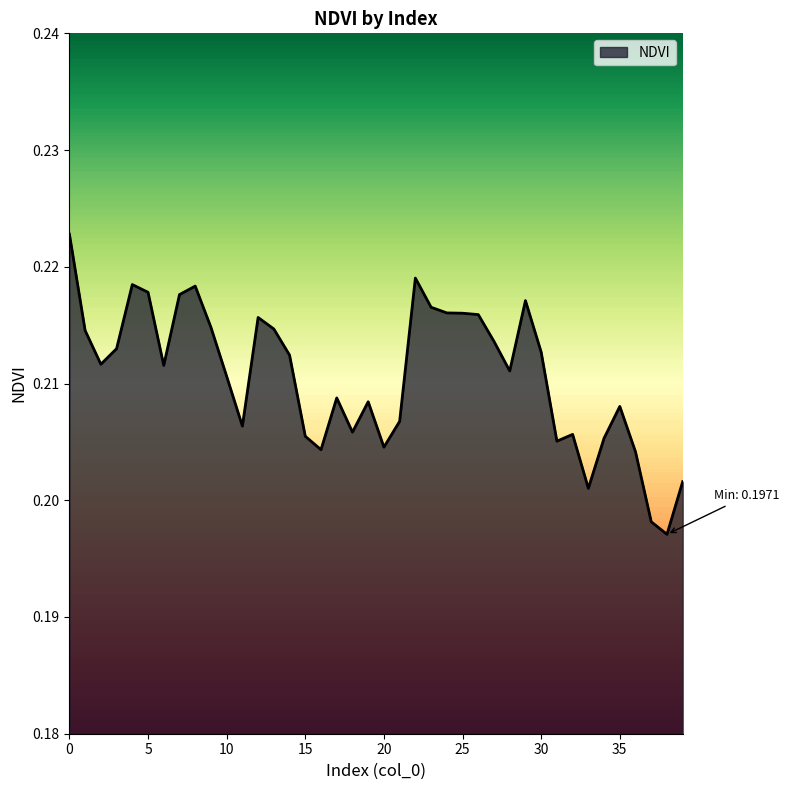

Reading right to left, transcribe all the data shown in this chart.

39=0.2	38=0.2	37=0.2	36=0.2	35=0.2	34=0.2	33=0.2	32=0.2	31=0.2	30=0.2	29=0.2	28=0.2	27=0.2	26=0.2	25=0.2	24=0.2	23=0.2	22=0.2	21=0.2	20=0.2	19=0.2	18=0.2	17=0.2	16=0.2	15=0.2	14=0.2	13=0.2	12=0.2	11=0.2	10=0.2	9=0.2	8=0.2	7=0.2	6=0.2	5=0.2	4=0.2	3=0.2	2=0.2	1=0.2	0=0.2